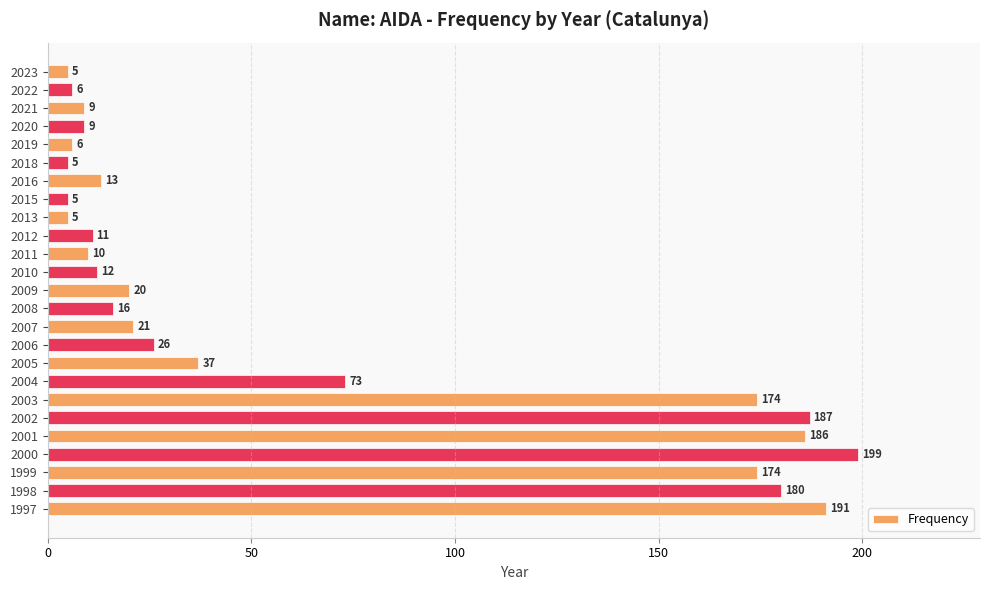

At which label is the value closest to 102?

2004